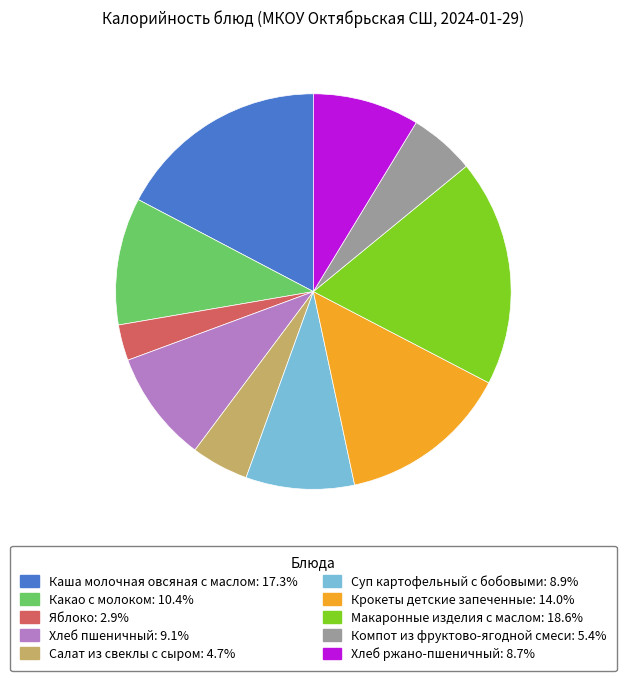

Combined, do Каша молочная овсяная с маслом and Яблоко account for over 50%?

No